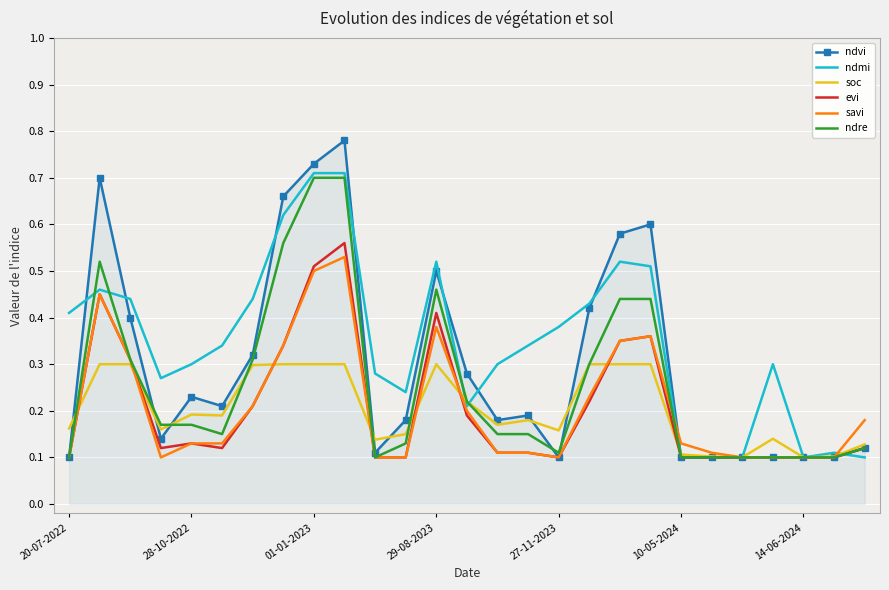

Which series has the largest range (max minus min)?

ndvi